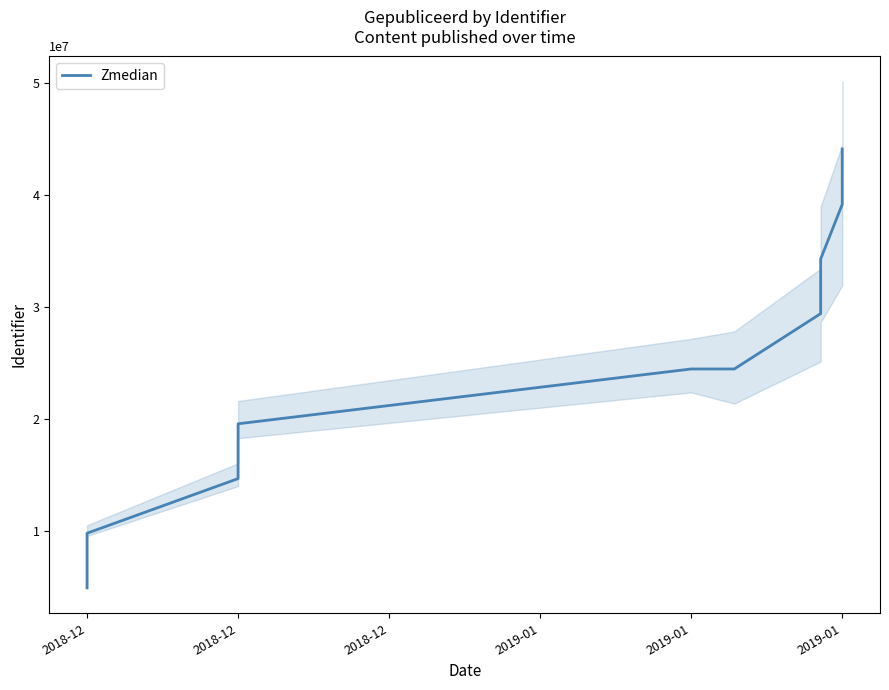

The value at 2019-01 is 5.9. True or false?

False